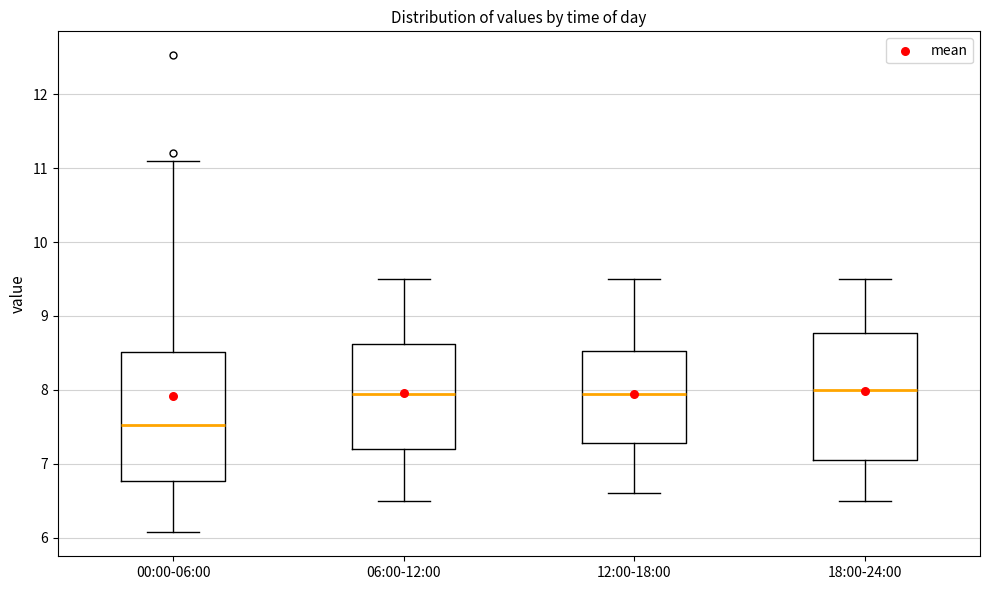

Where does the lower whisker of the box for 06:00-12:00 end on the y-axis? The values are not printed on the chart, so give them approximately, as read against the axis.

6.5